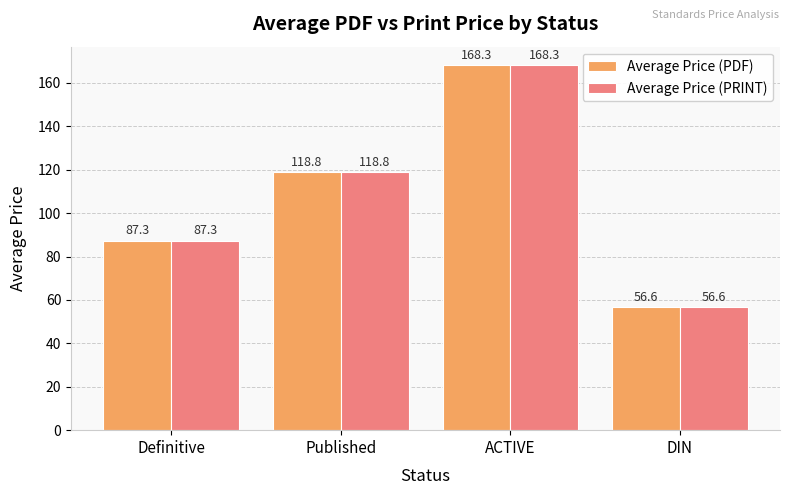

Rank the categories by Average Price (PDF) value from highest to lowest.

ACTIVE, Published, Definitive, DIN